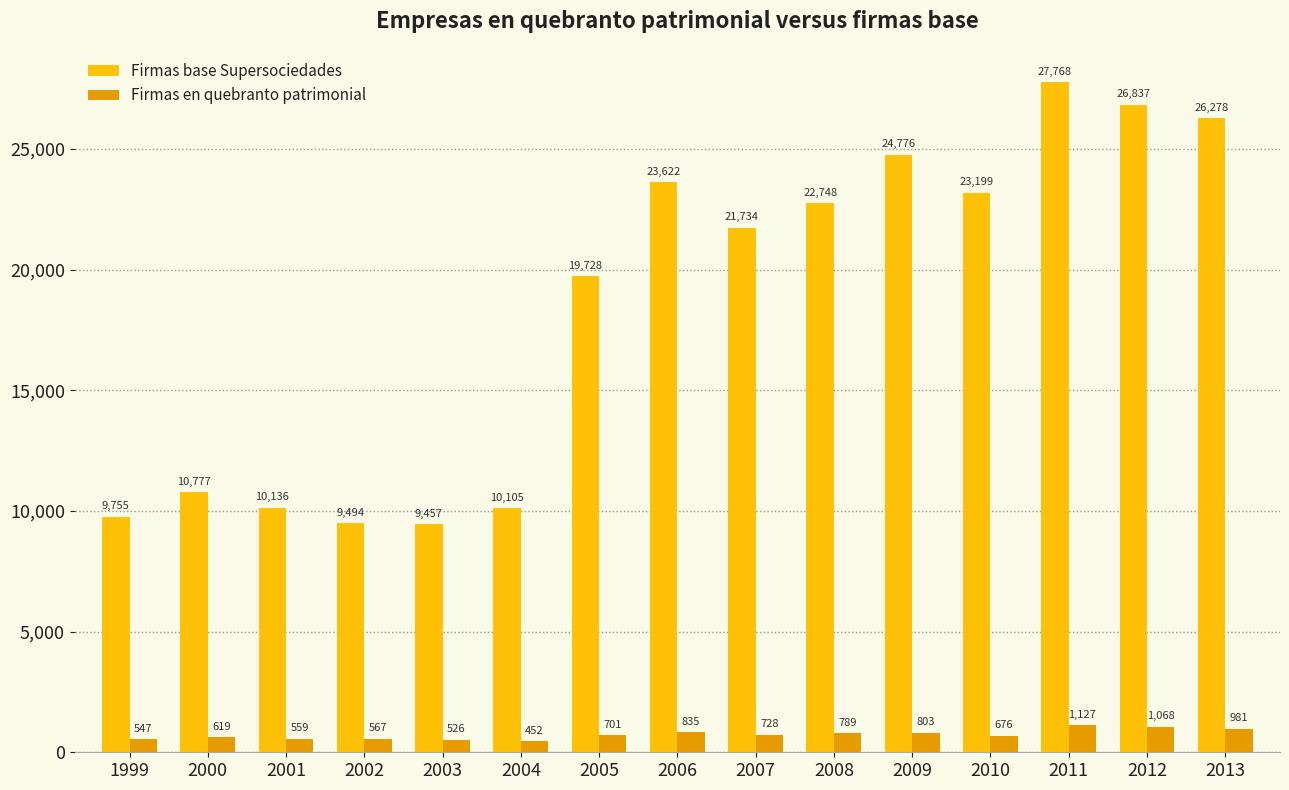

Are the bars grouped side by side (vs. stacked)?

Yes